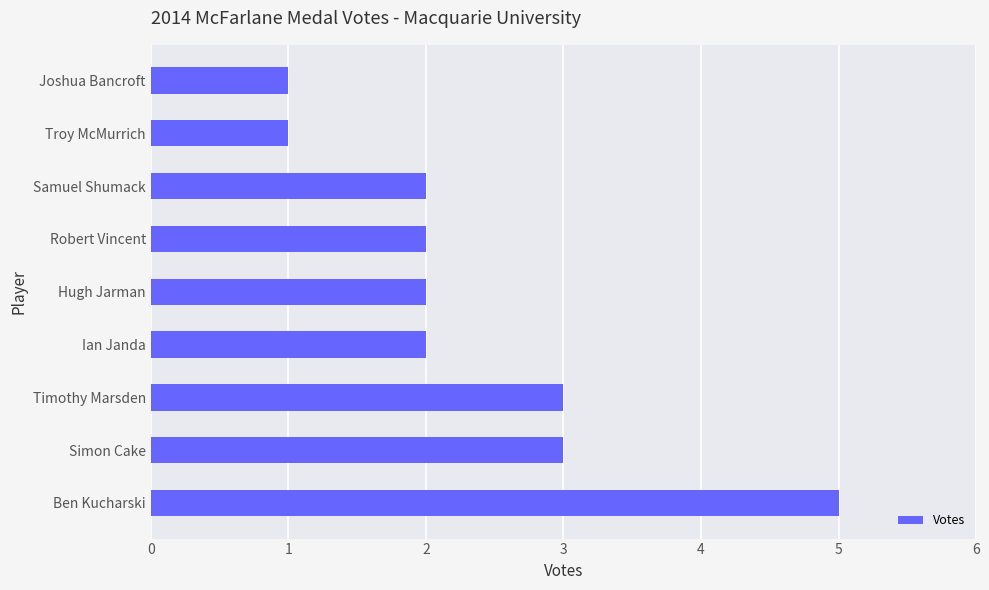

What is the average value?

2